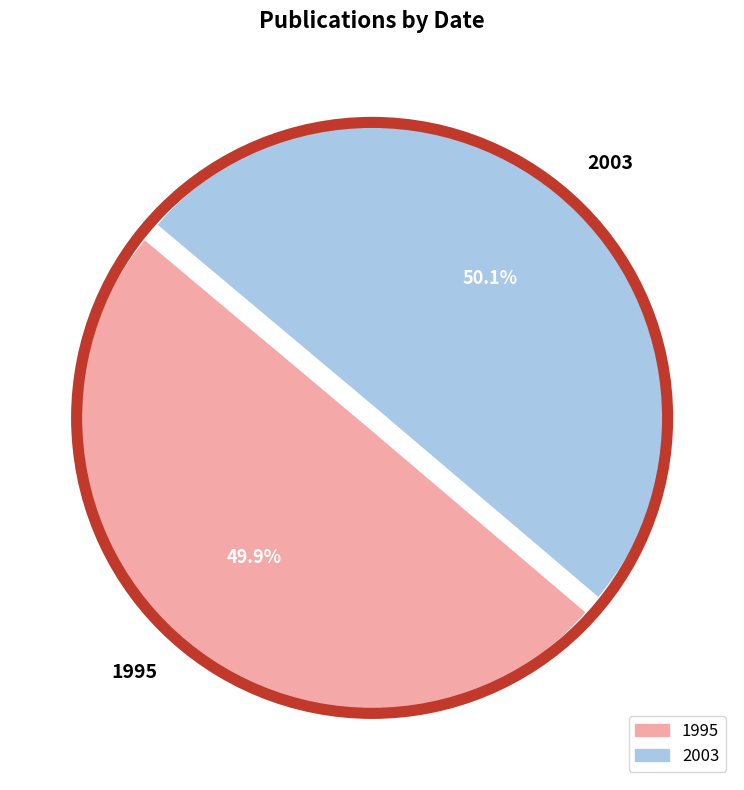

Does any single category account for the majority?

Yes